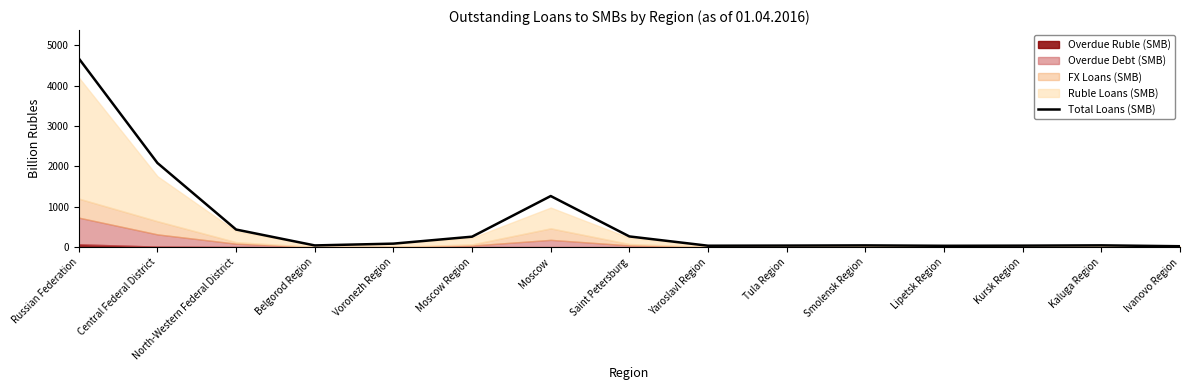

How many lines are shown in the chart?

1